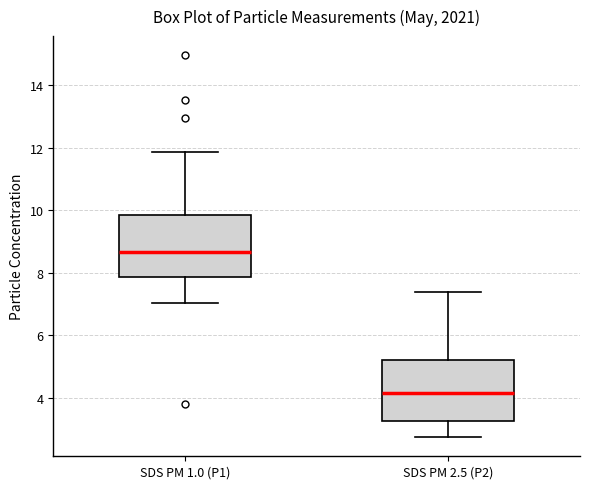

Reading left to right, transcribe this box plot: for each box, give where its median line is, the range the box spans, and where its two whiskers end, as read against the y-axis. The values are not printed on the chart, so give them approximately, as read against the axis.

SDS PM 1.0 (P1): median 8.6, box 7.8 to 9.8, whiskers 7.0 to 11.8
SDS PM 2.5 (P2): median 4.2, box 3.2 to 5.2, whiskers 2.8 to 7.4